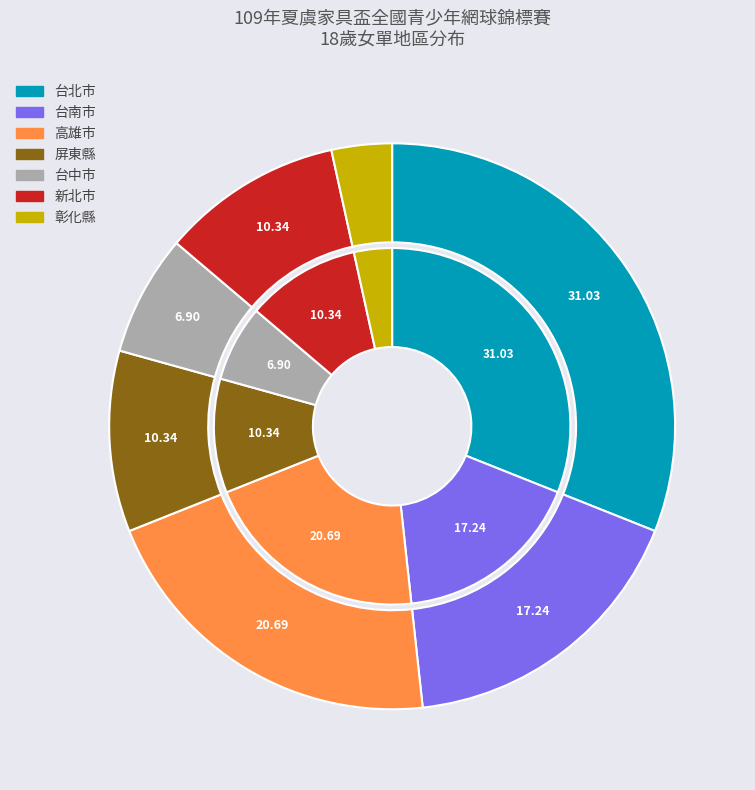

Rank the categories by value from lowest to highest.

彰化縣, 台中市, 屏東縣, 新北市, 台南市, 高雄市, 台北市